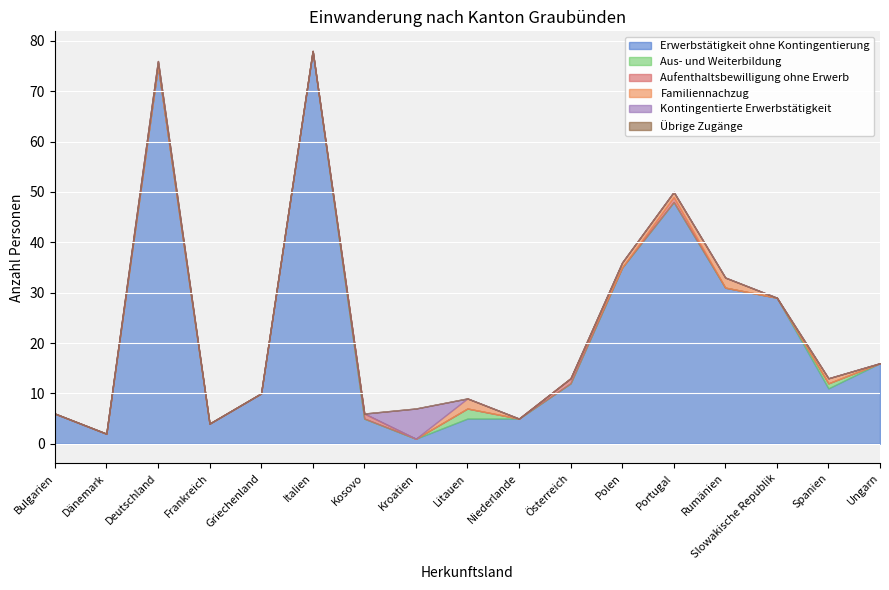

After their last crossing, which series has the higher values: Kontingentierte Erwerbstätigkeit or Aus- und Weiterbildung?

Aus- und Weiterbildung